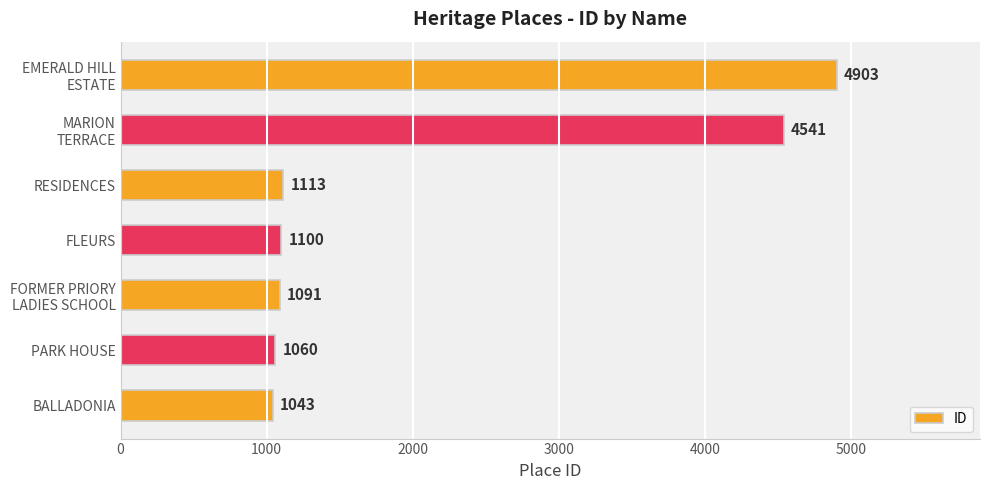

What is the change in value from BALLADONIA to FLEURS?

+57